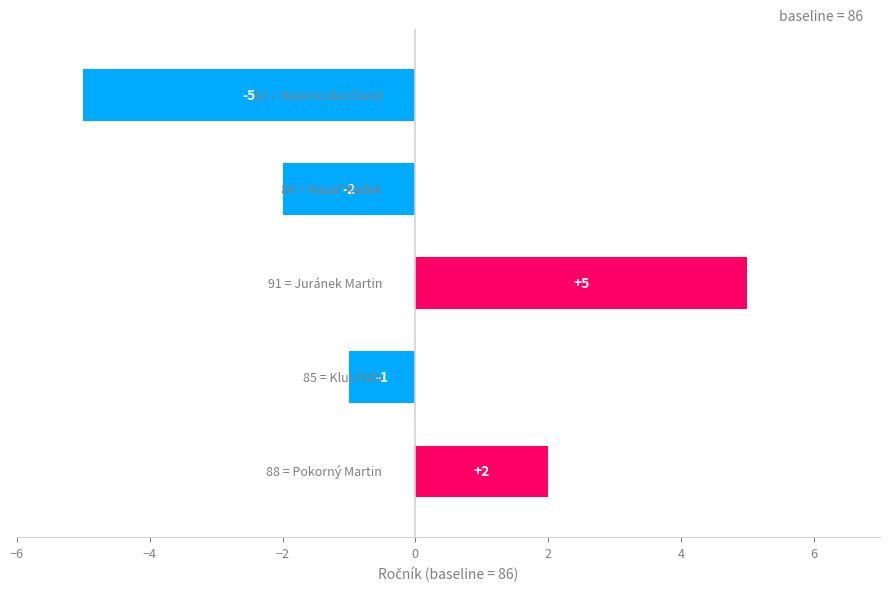

What is the difference between the maximum and minimum values?

10